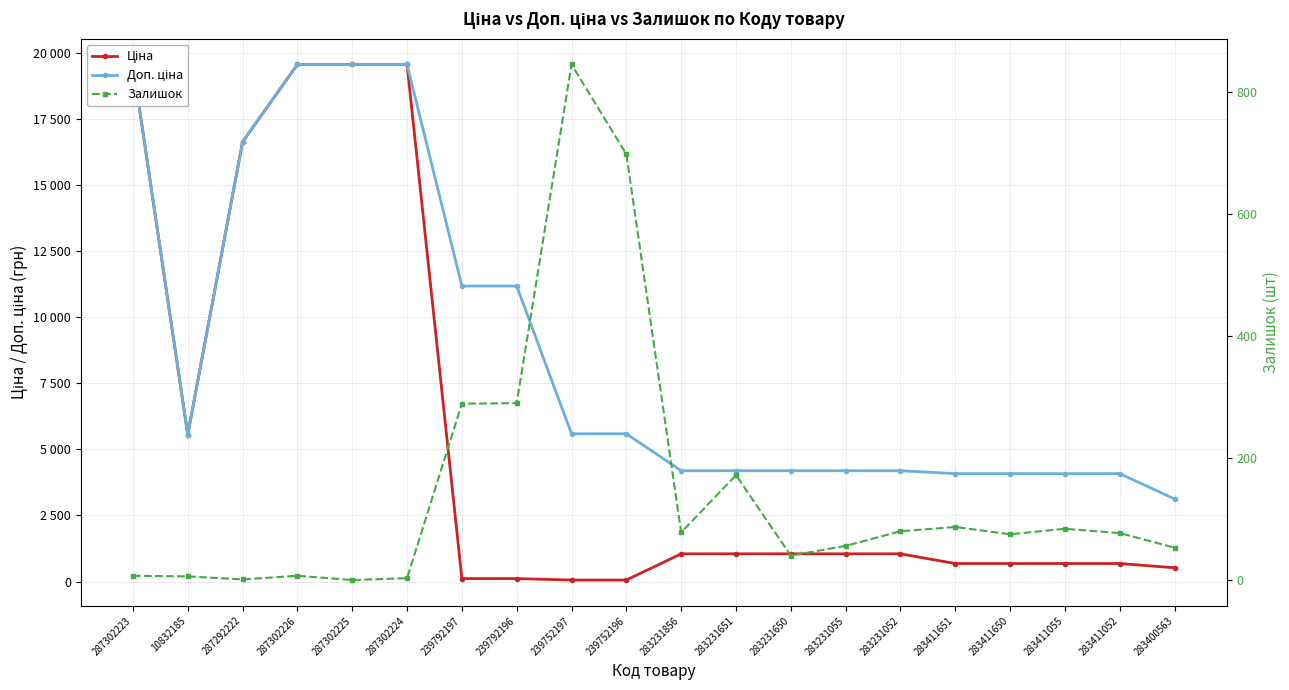

How many values in the Залишок series are below 77?

10